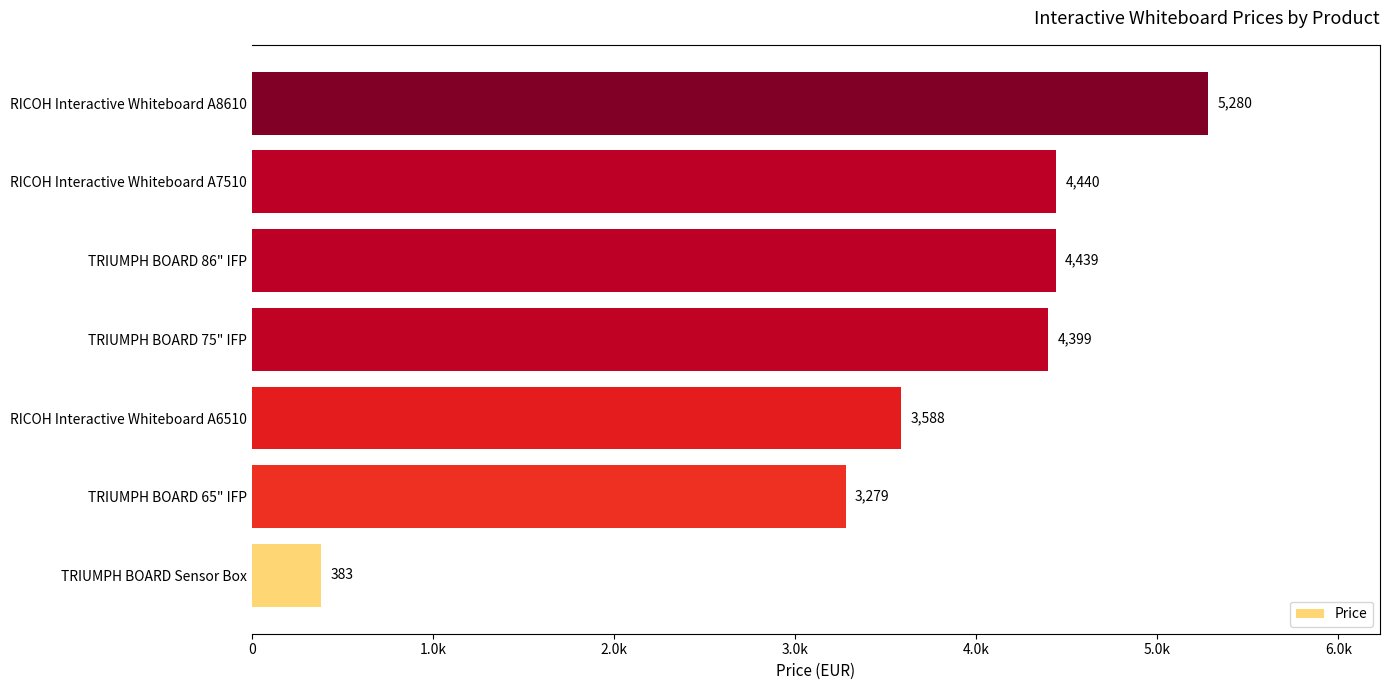

Are the bars horizontal?

Yes